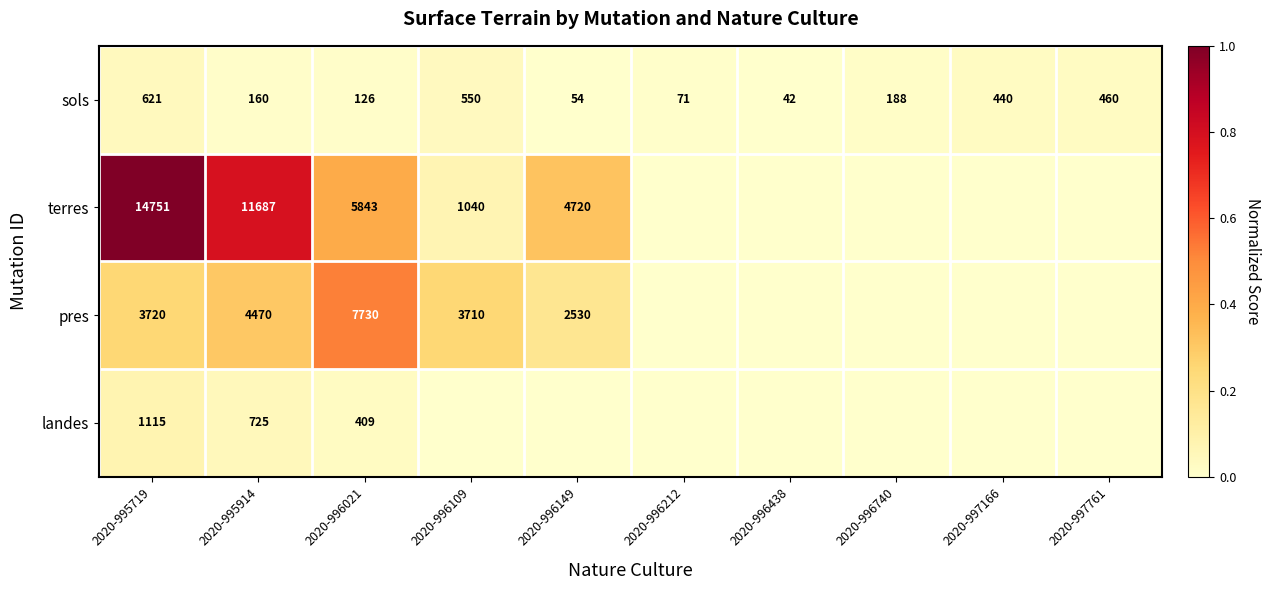

The sols series shows 550 at 2020-996109. True or false?

True